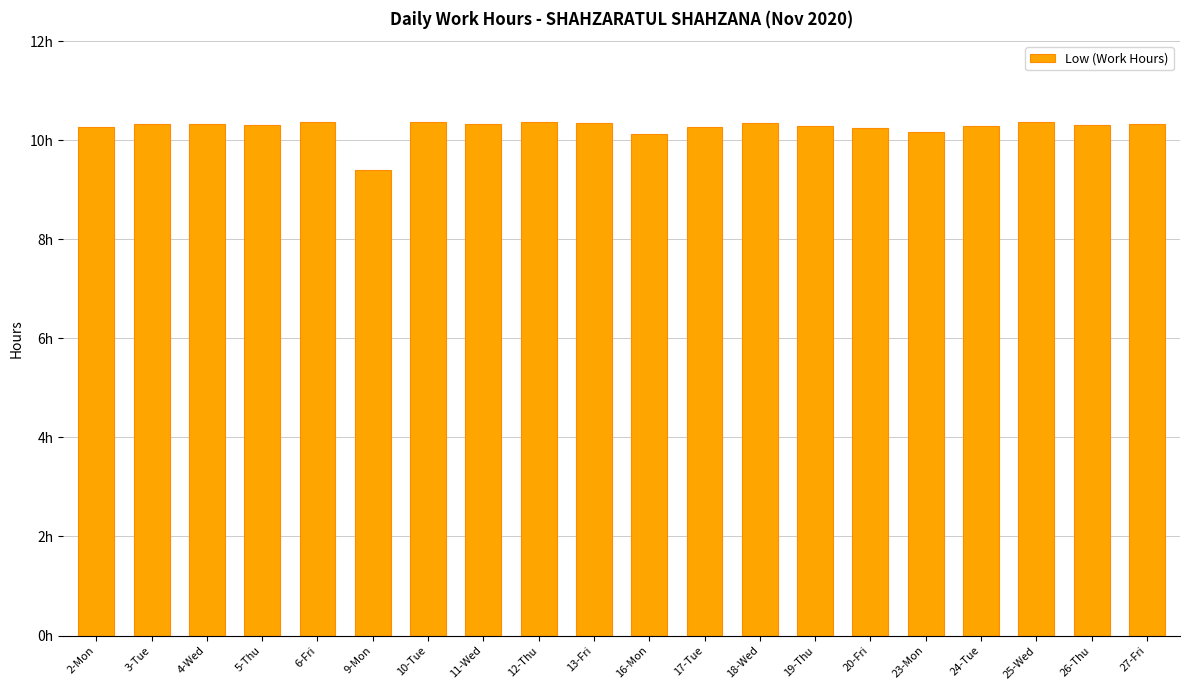

At which label does the data first exceed 10?

2-Mon